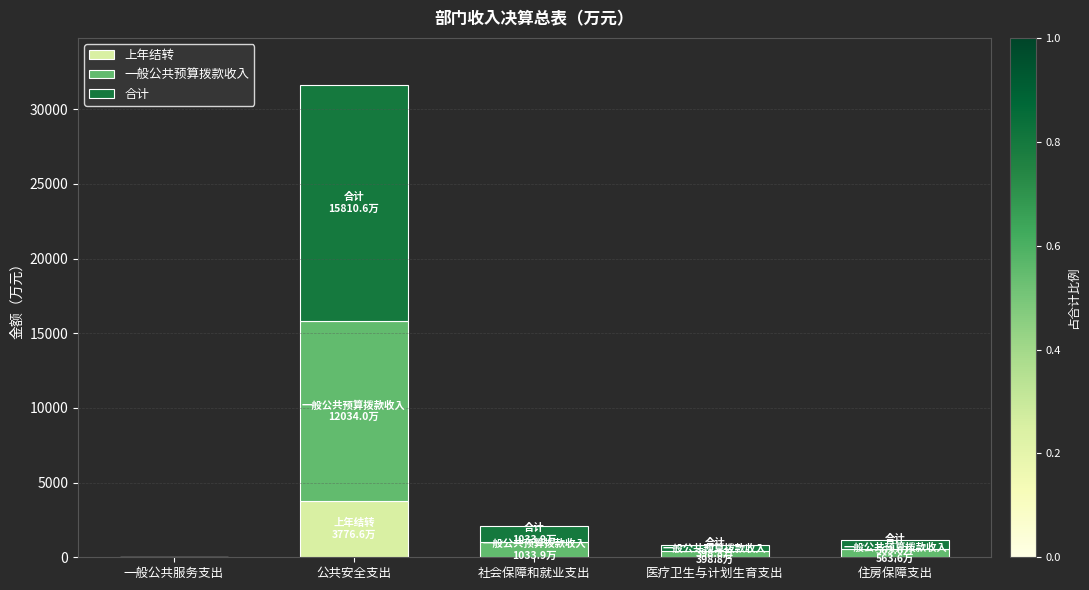

What is the maximum value for 上年结转?

3776.6